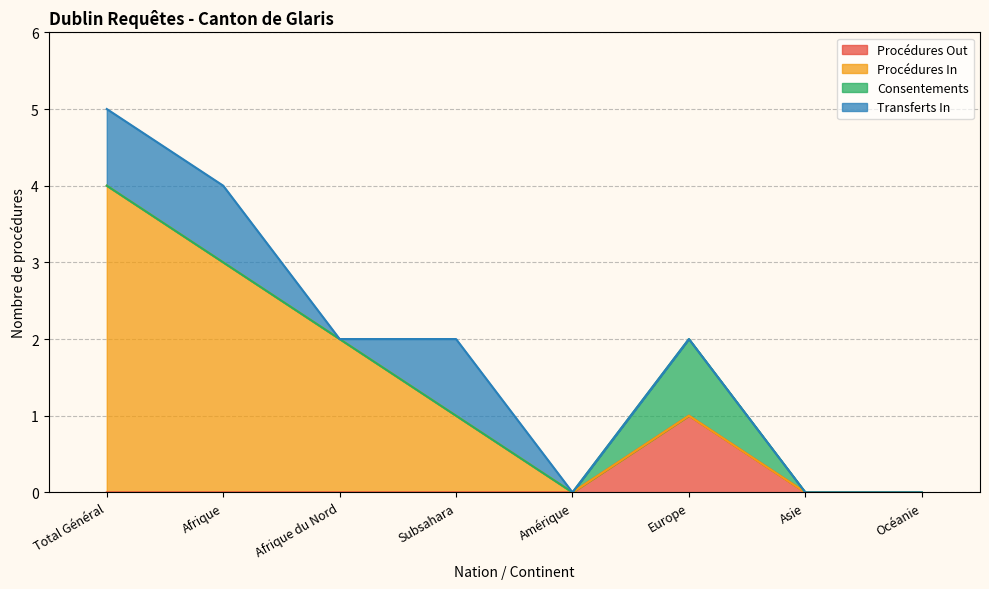

How many values in Procédures In are above zero?

4